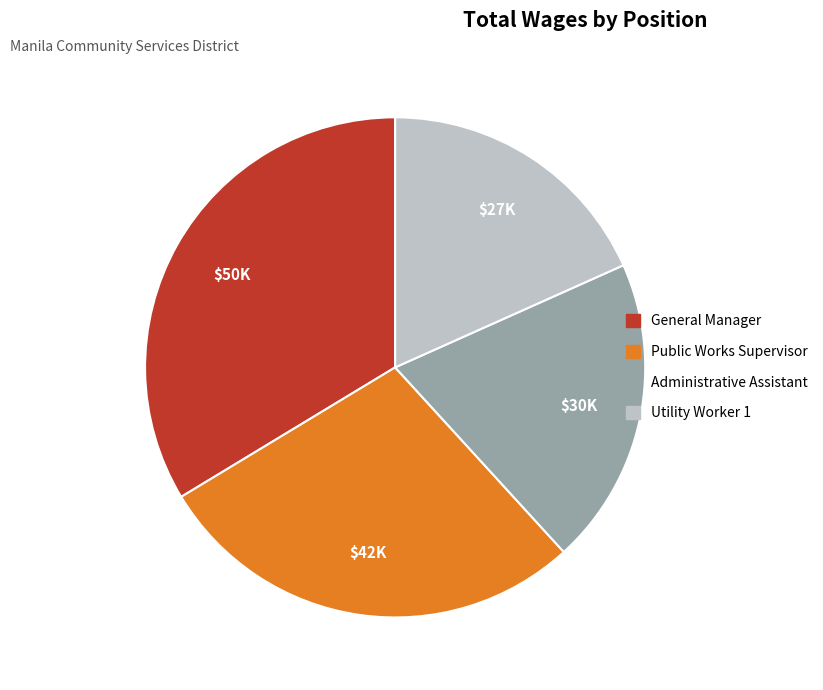

Is it true that Public Works Supervisor is 39% of the pie?

False